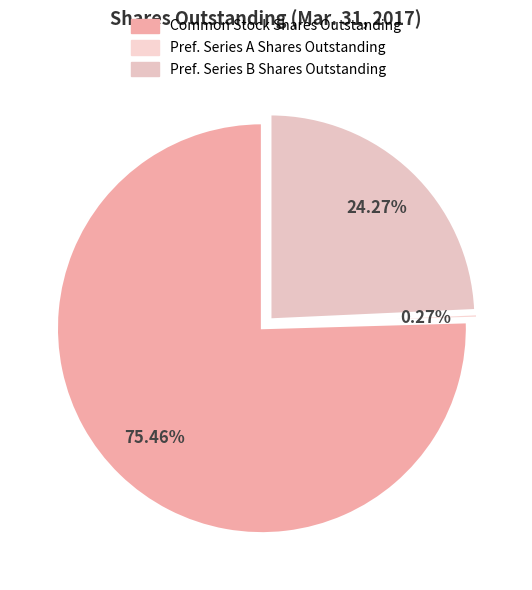

Which category accounts for the majority?

Common Stock; Shares Outstanding